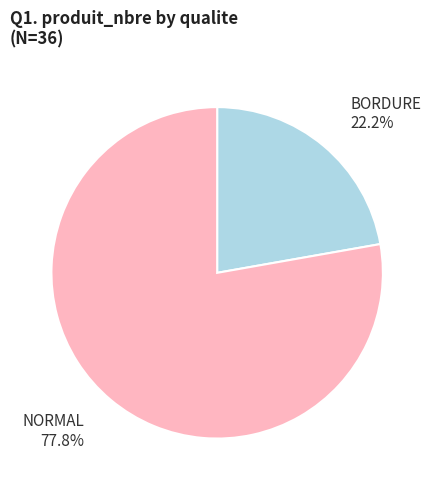

What is the majority slice?

NORMAL